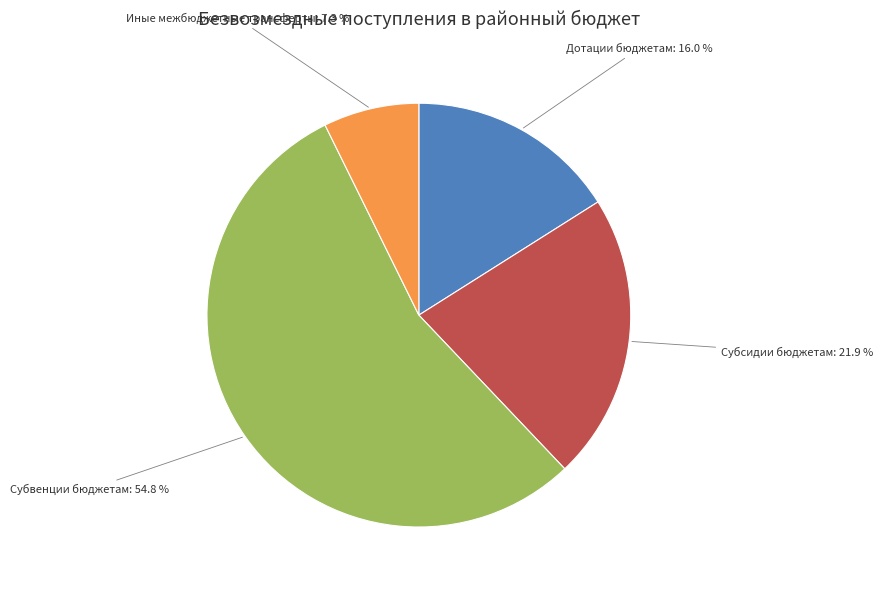

Does any single category account for the majority?

Yes